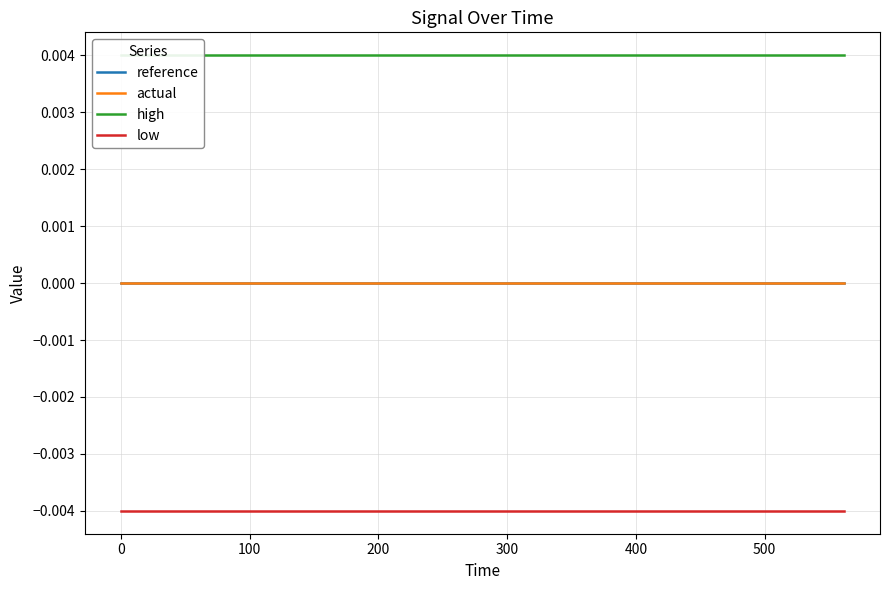

How many series are shown in this chart?

4